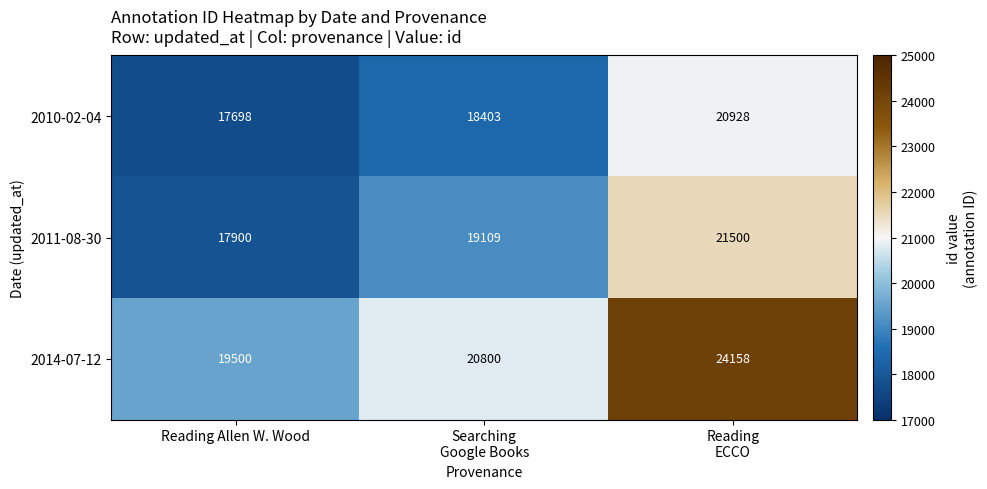

What is the greatest value displayed?

24158